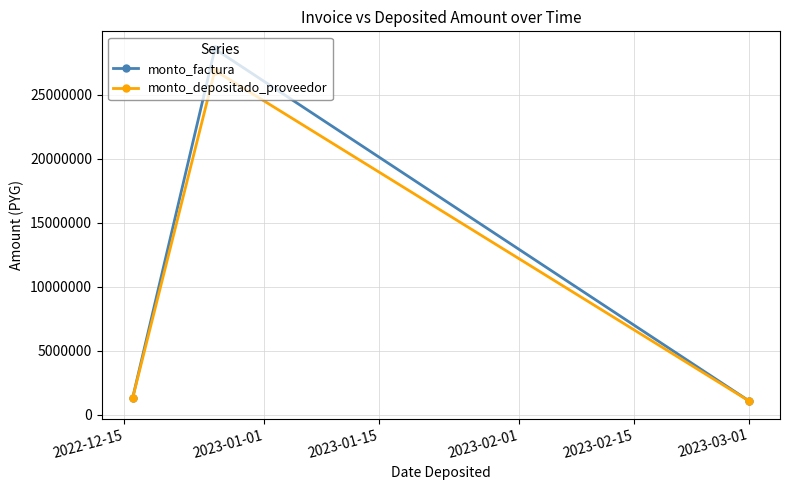

Rank the series by their maximum value, from lowest to highest.

monto_depositado_proveedor, monto_factura